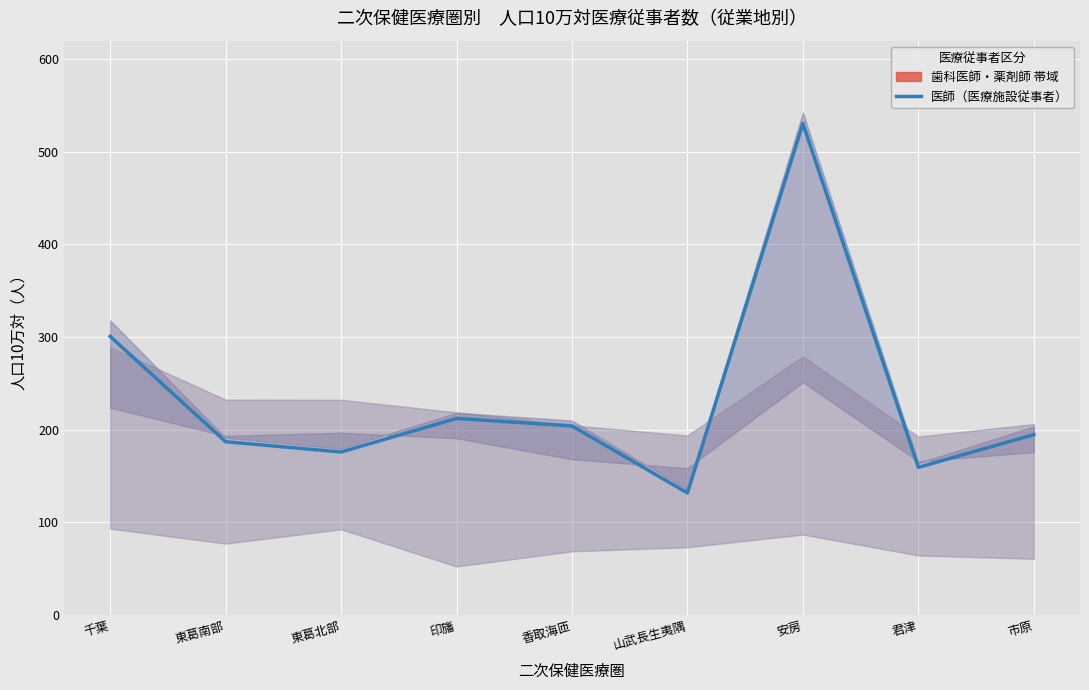

At which category does the chart reach its minimum across all series?

山武長生夷隅